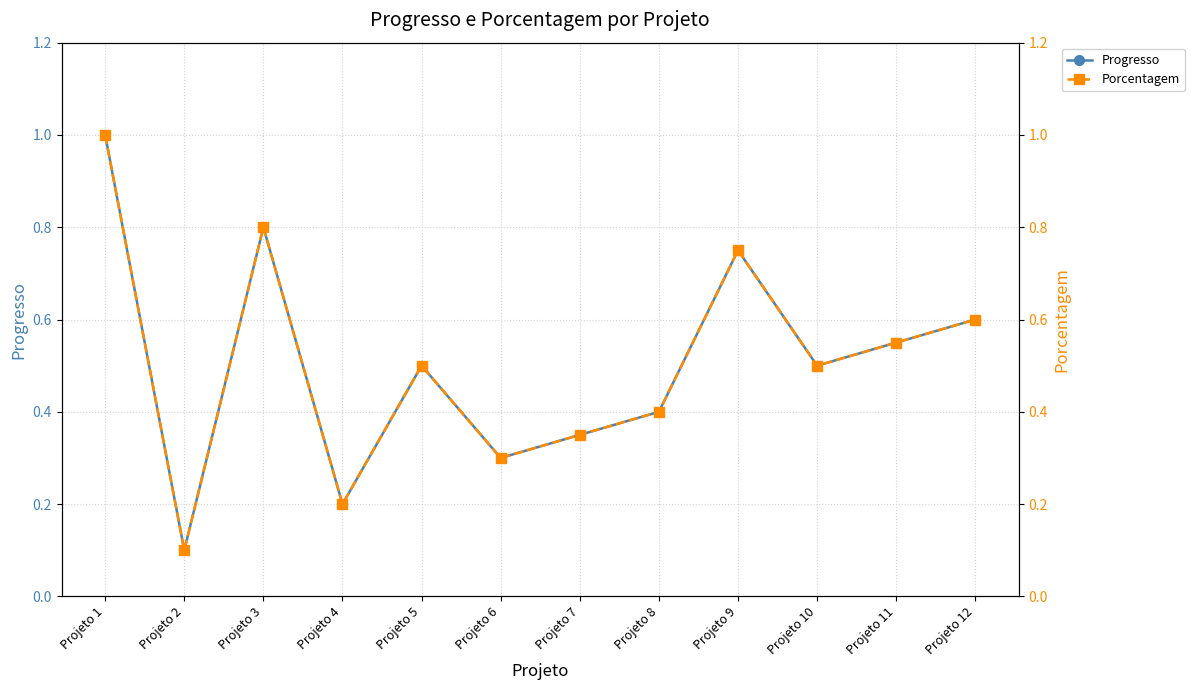

Which series has the largest range (max minus min)?

Progresso